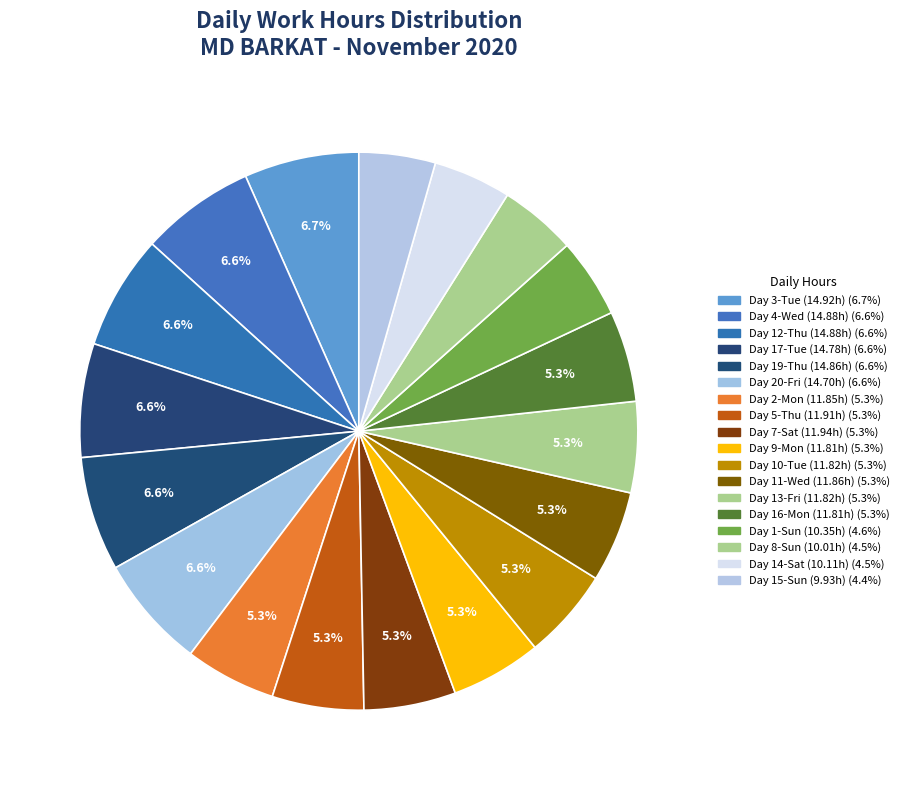

How many segments does this pie chart have?

18